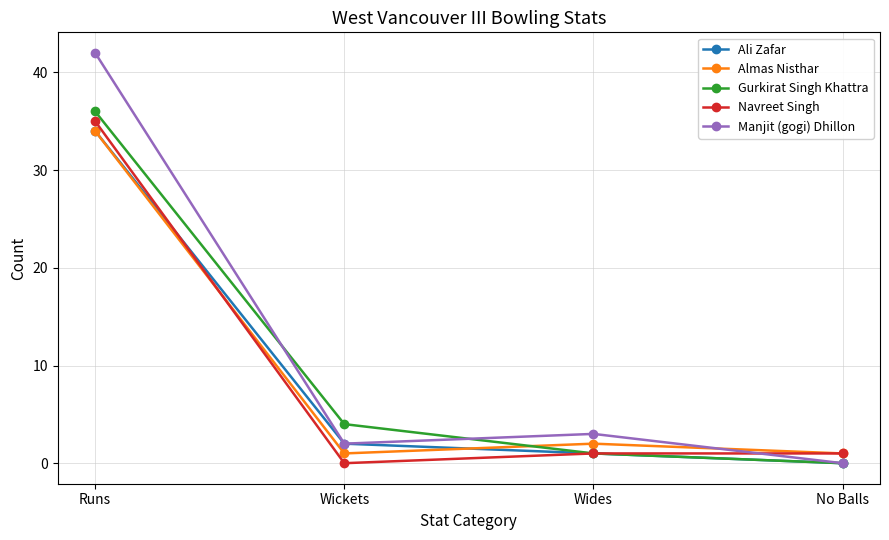

True or false: Ali Zafar has a value of 34 at Runs.

True